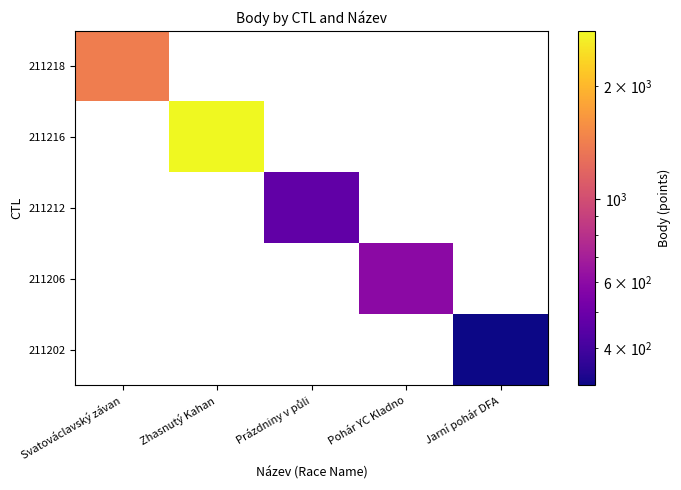

At which category does the chart reach its minimum across all series?

Jarní pohár DFA